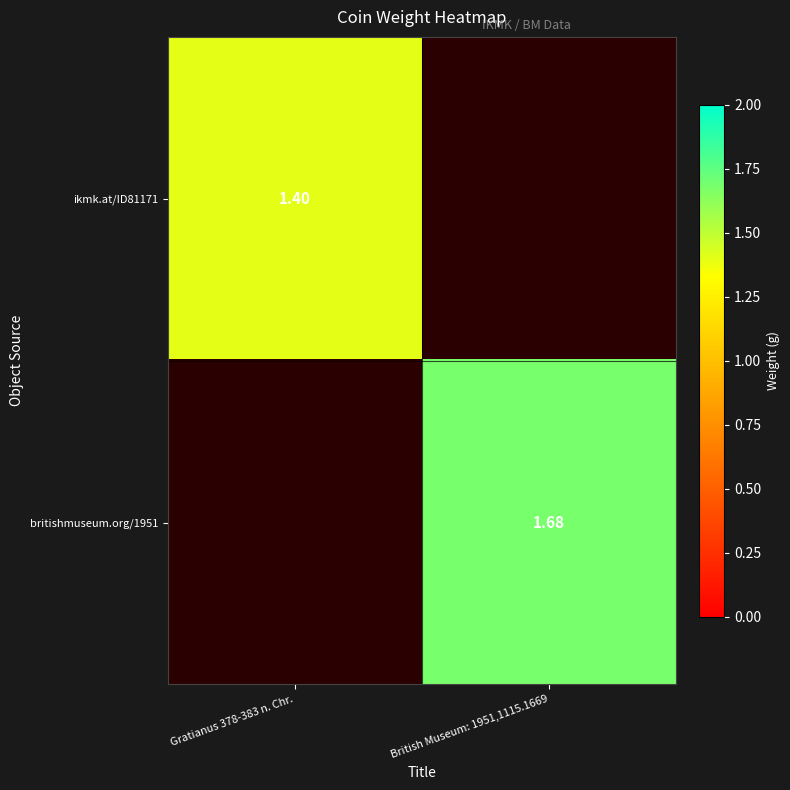

Is the value of ikmk.at/ID81171 at Gratianus 378-383 n. Chr. greater than the value of britishmuseum.org/1951 at British Museum: 1951,1115.1669?

No